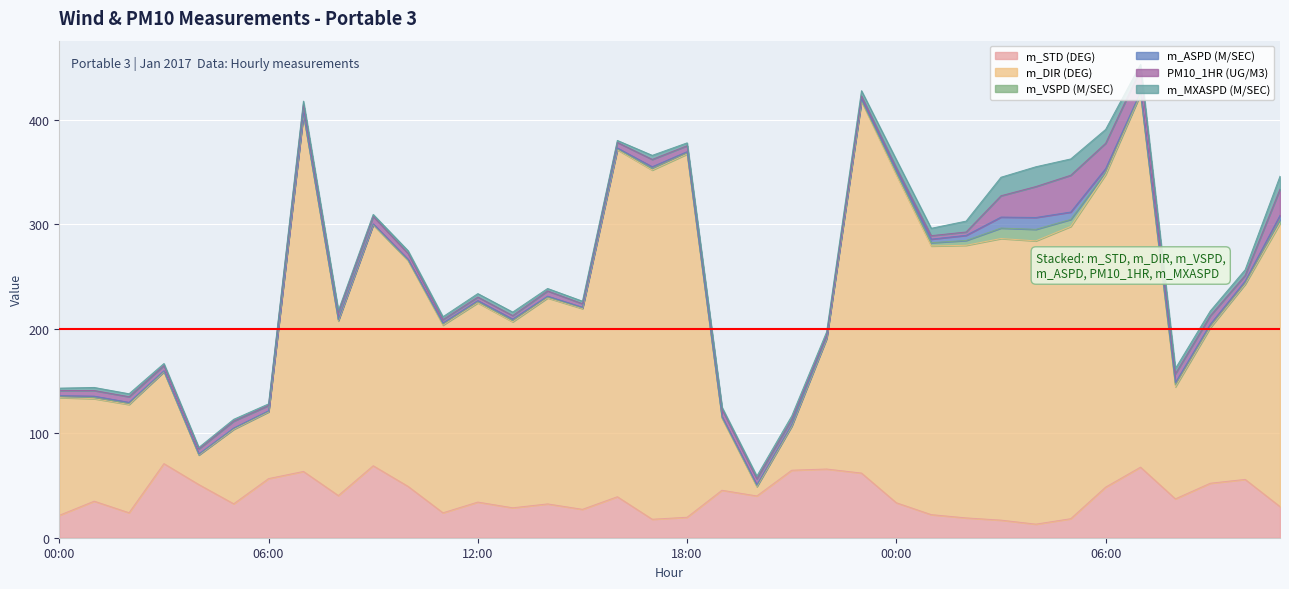

How many interior local valleys does the m_VSPD (M/SEC) series have?

9